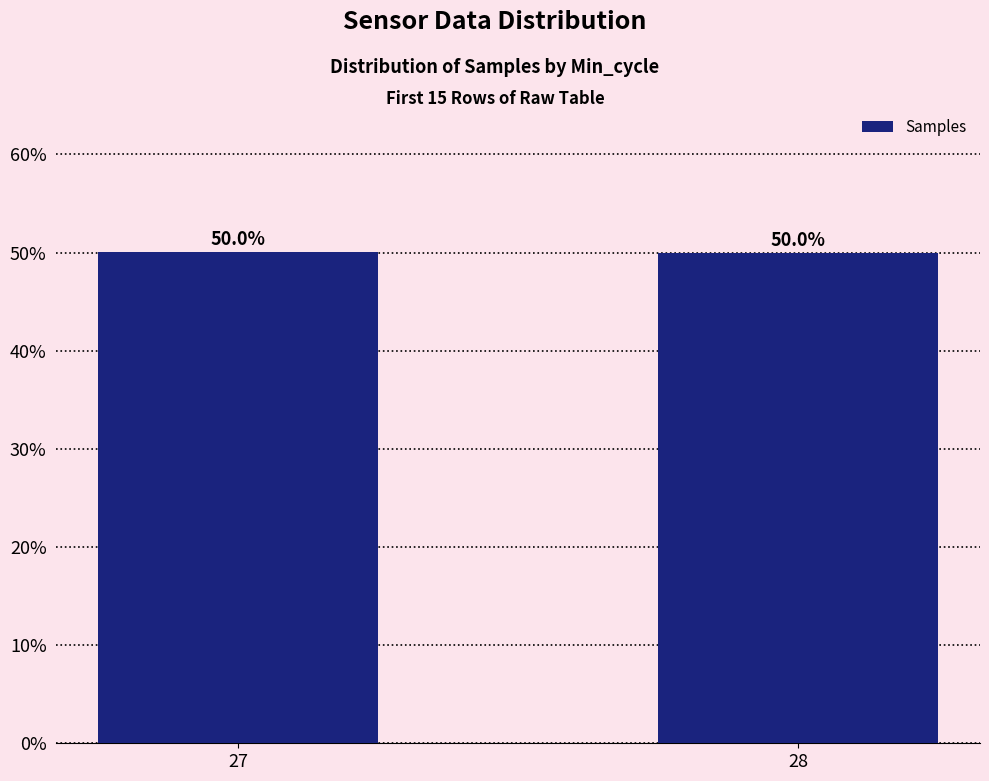

Where is the data nearest to the value 49?

28